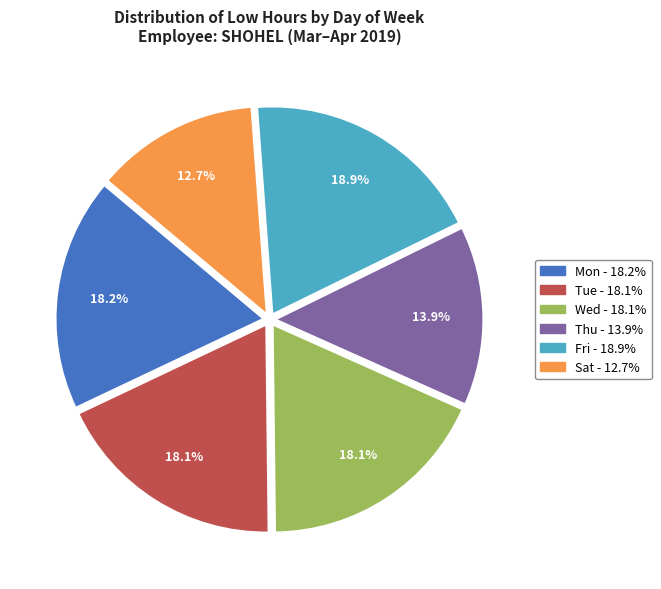

Does any single category account for the majority?

No